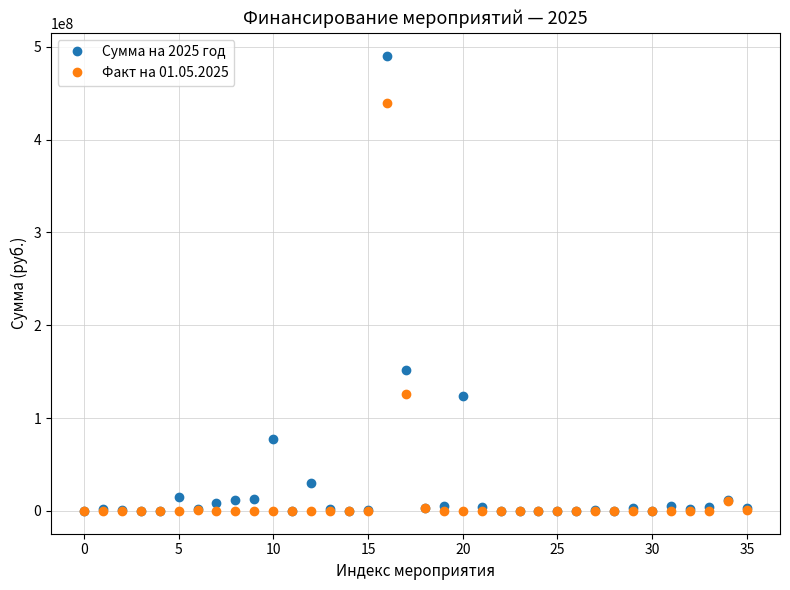

What is the difference between the maximum and second lowest values in the Факт на 01.05.2025 series?

439592007.7